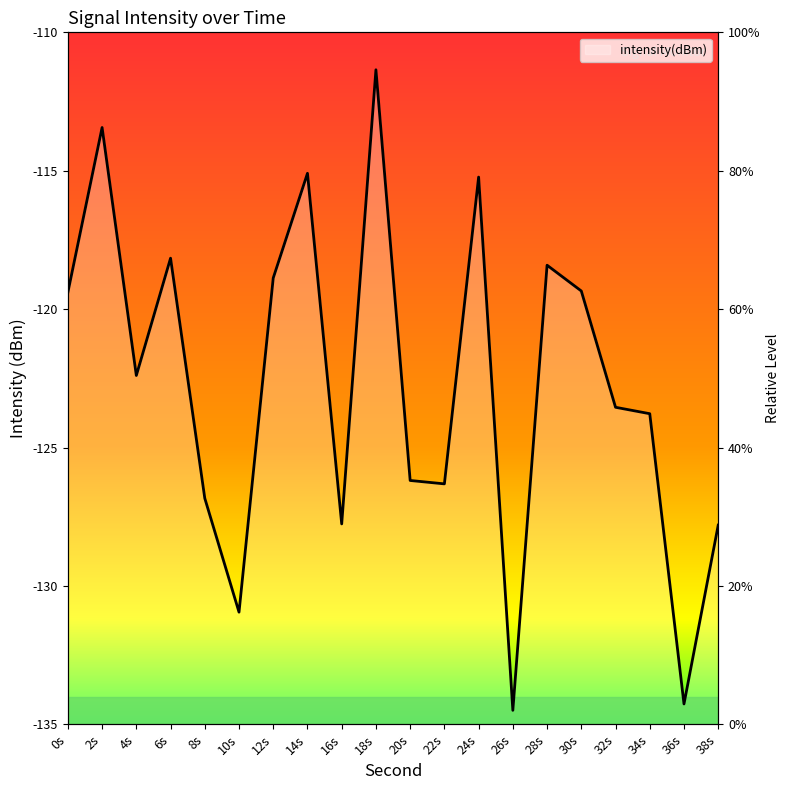

Rank the categories by value from highest to lowest.

18s, 2s, 14s, 24s, 6s, 28s, 12s, 30s, 0s, 4s, 32s, 34s, 20s, 22s, 8s, 16s, 38s, 10s, 36s, 26s